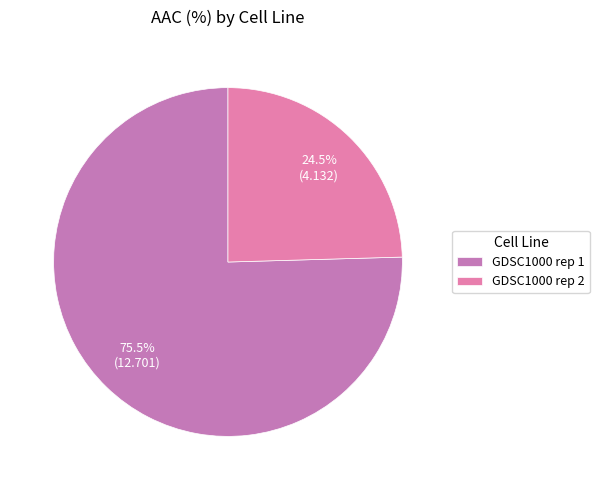

Which category accounts for the majority?

GDSC1000 rep 1